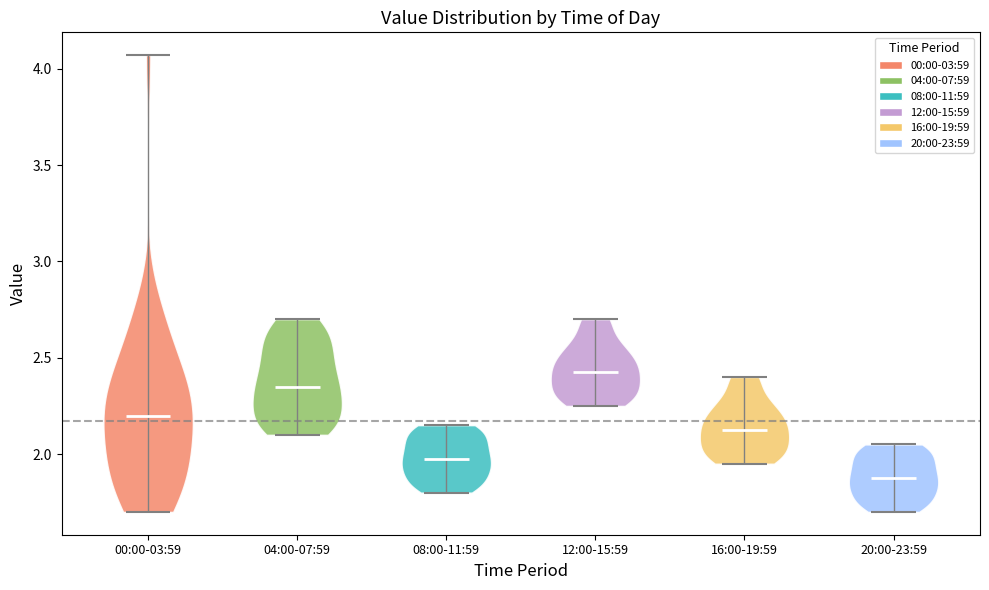

Reading left to right, read every violin against the y-axis: where its median line is, and the lowest and highest points it reaches. The values are not printed on the chart, so give them approximately, as read against the axis.

00:00-03:59: median line 2.20, lowest point 1.70, highest point 4.05
04:00-07:59: median line 2.35, lowest point 2.10, highest point 2.70
08:00-11:59: median line 2.00, lowest point 1.80, highest point 2.15
12:00-15:59: median line 2.45, lowest point 2.25, highest point 2.70
16:00-19:59: median line 2.15, lowest point 1.95, highest point 2.40
20:00-23:59: median line 1.90, lowest point 1.70, highest point 2.05